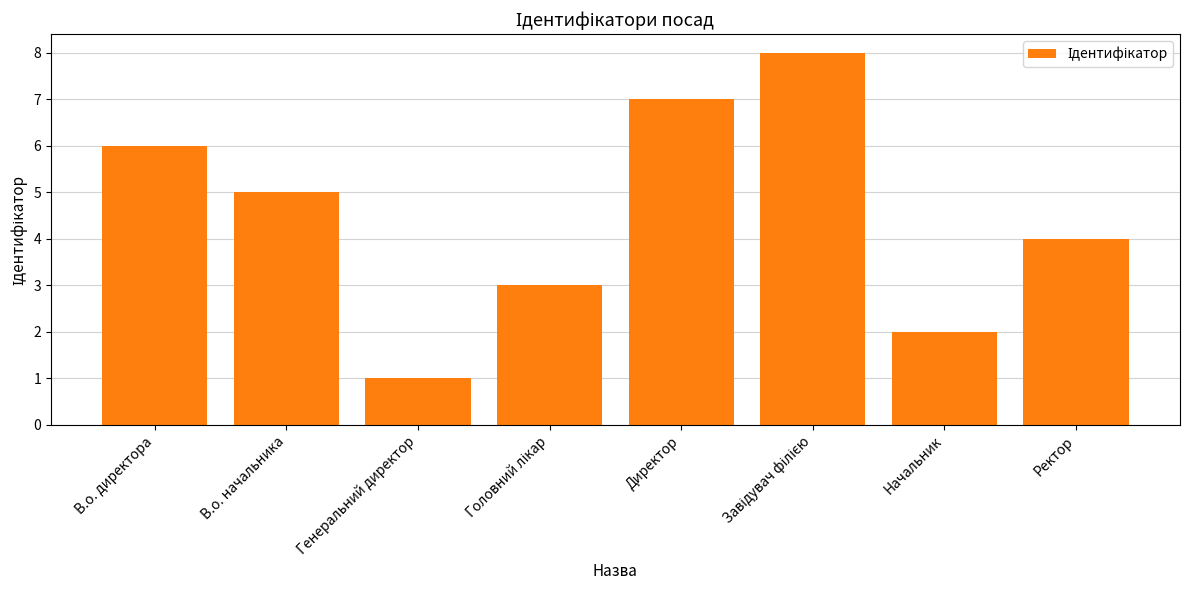

What position from the right is Генеральний директор?

6